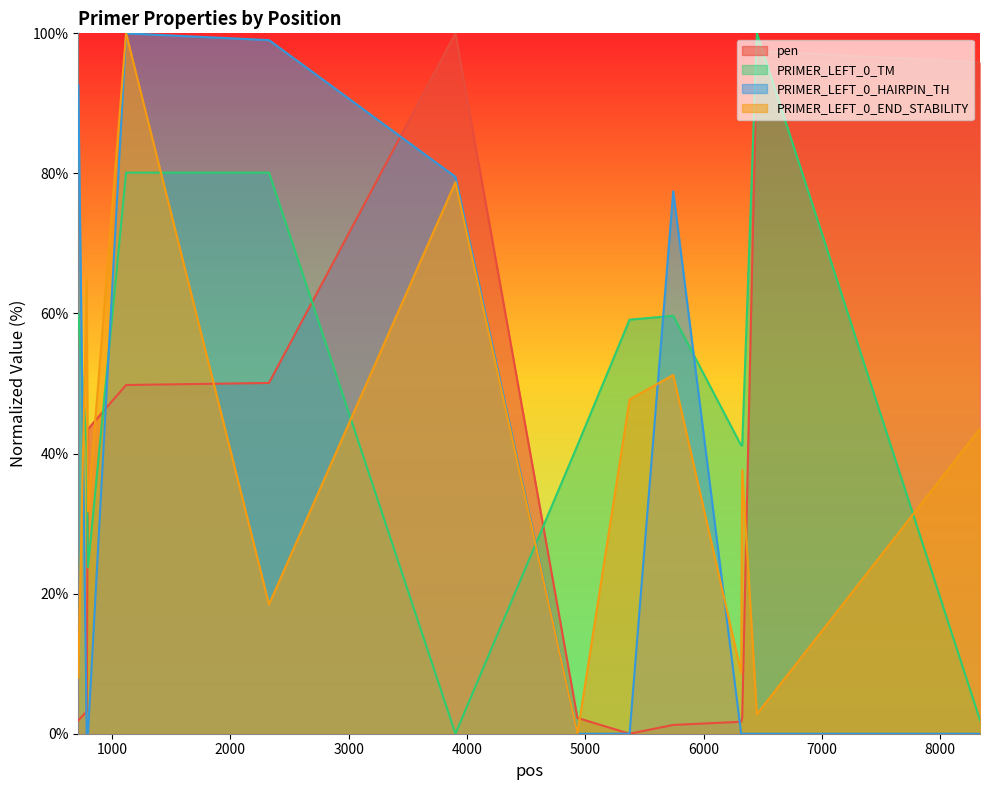

List the labels in order of pen value, largest first.

3902, 6450, 8336, 2326, 1118, 796, 785, 4933, 6326, 714, 6317, 5743, 5374